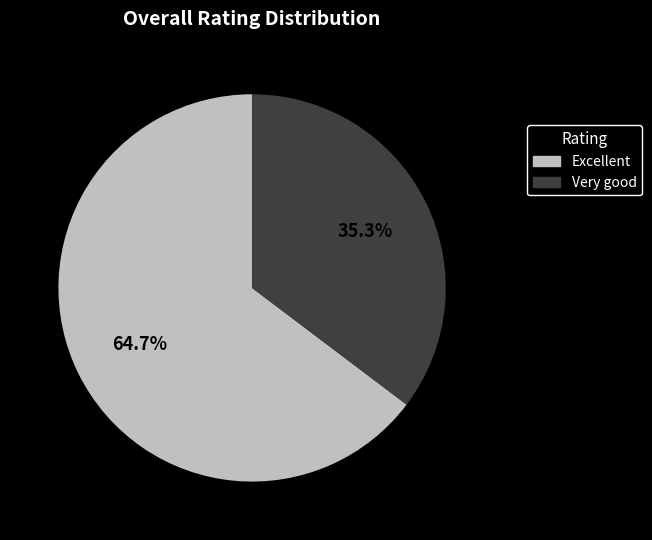

What is the ratio of the value at Very good to the value at Excellent?

0.5